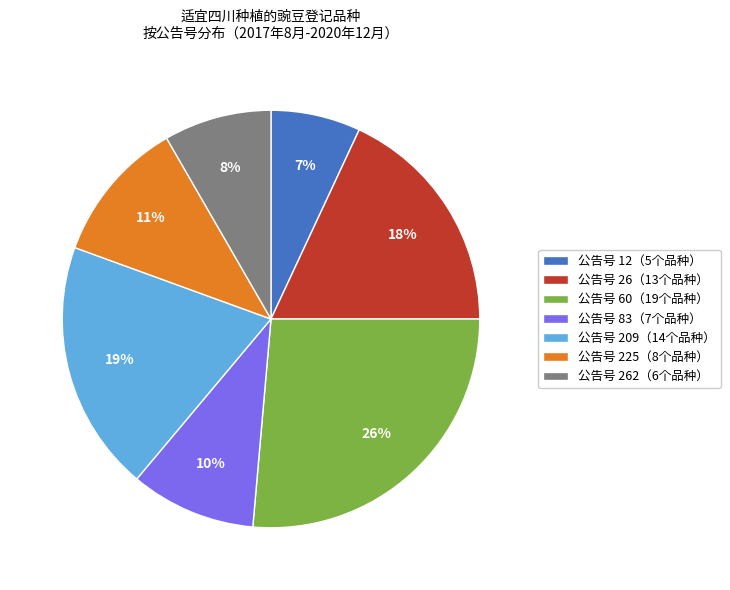

To the nearest percent, what portion does 公告号 60（19个品种） represent?

26%